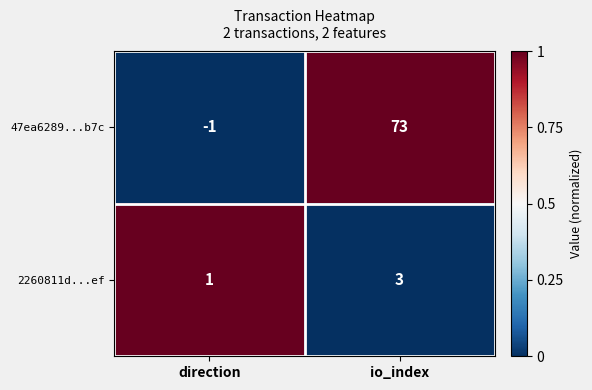

What is the total value across all series at io_index?

76